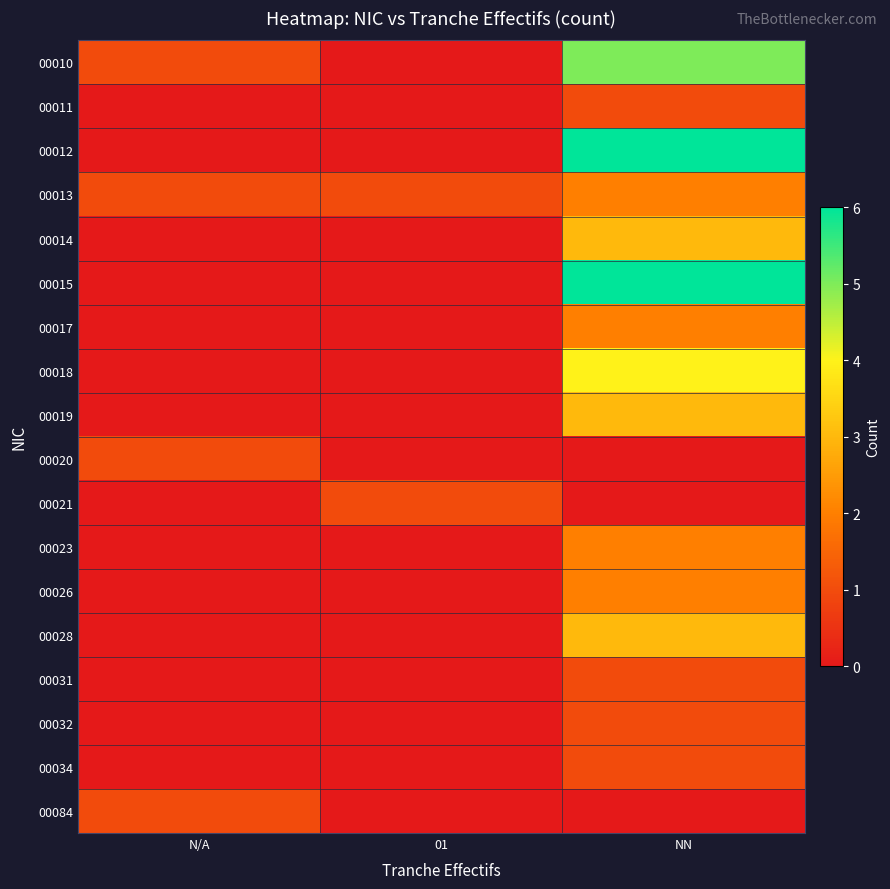

Reading left to right, extract all data points from this chart.

00010: N/A=1	01=0	NN=5
00011: N/A=0	01=0	NN=1
00012: N/A=0	01=0	NN=6
00013: N/A=1	01=1	NN=2
00014: N/A=0	01=0	NN=3
00015: N/A=0	01=0	NN=6
00017: N/A=0	01=0	NN=2
00018: N/A=0	01=0	NN=4
00019: N/A=0	01=0	NN=3
00020: N/A=1	01=0	NN=0
00021: N/A=0	01=1	NN=0
00023: N/A=0	01=0	NN=2
00026: N/A=0	01=0	NN=2
00028: N/A=0	01=0	NN=3
00031: N/A=0	01=0	NN=1
00032: N/A=0	01=0	NN=1
00034: N/A=0	01=0	NN=1
00084: N/A=1	01=0	NN=0